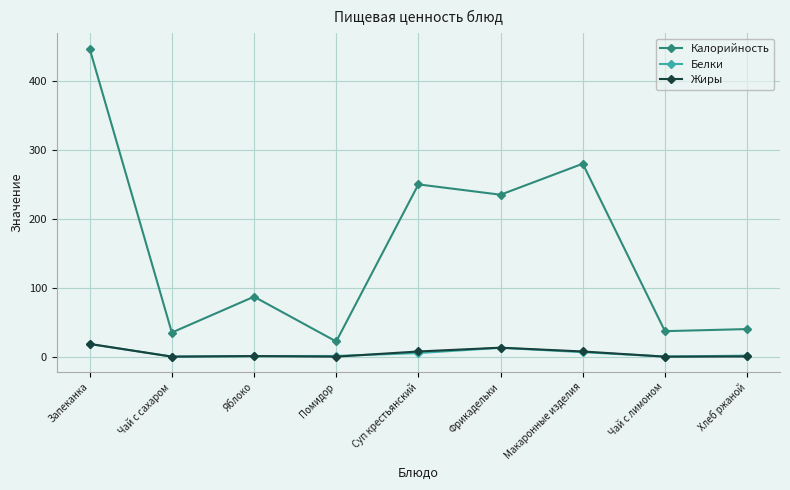

Does the chart have visible grid lines?

Yes